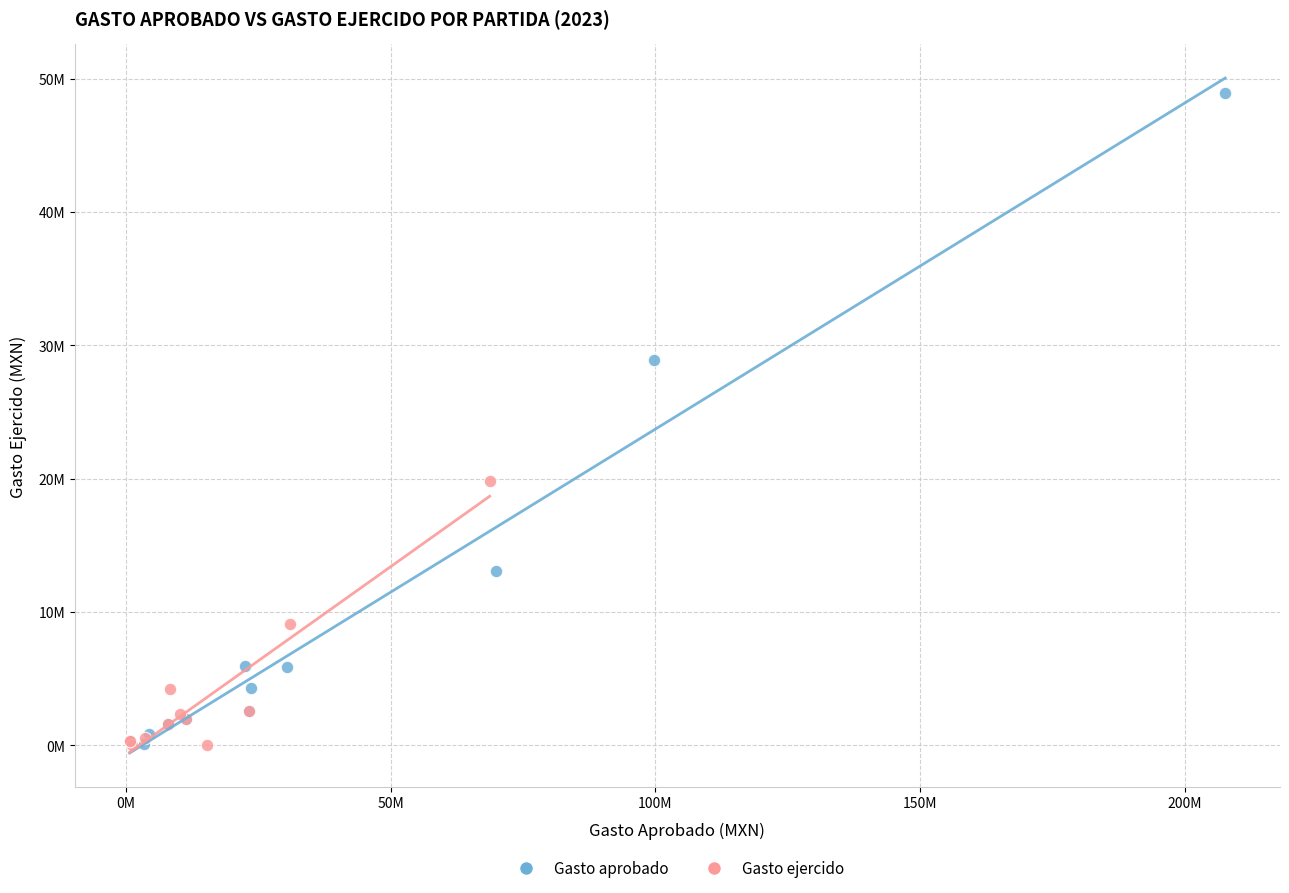

What are all the series names shown in the legend?

Gasto aprobado, Gasto ejercido